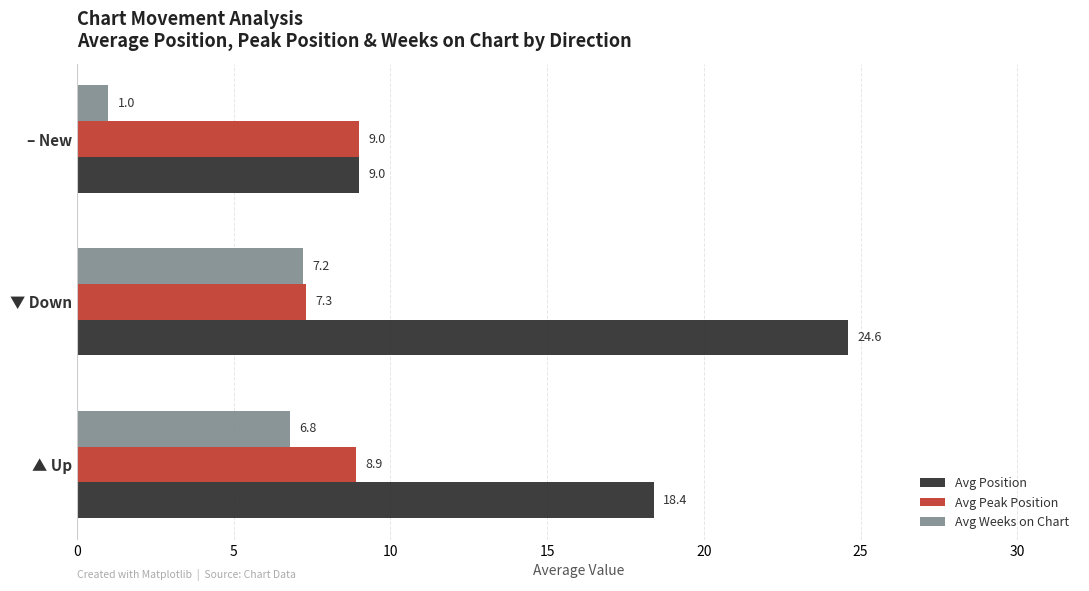

At which label does Avg Peak Position reach its peak?

– New